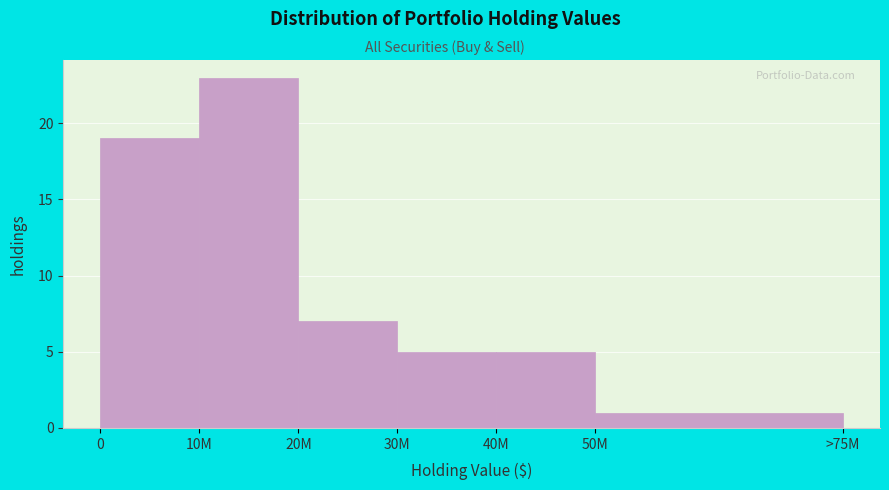

Reading left to right, list all the values displayed in this chart.

19	23	7	5	5	1